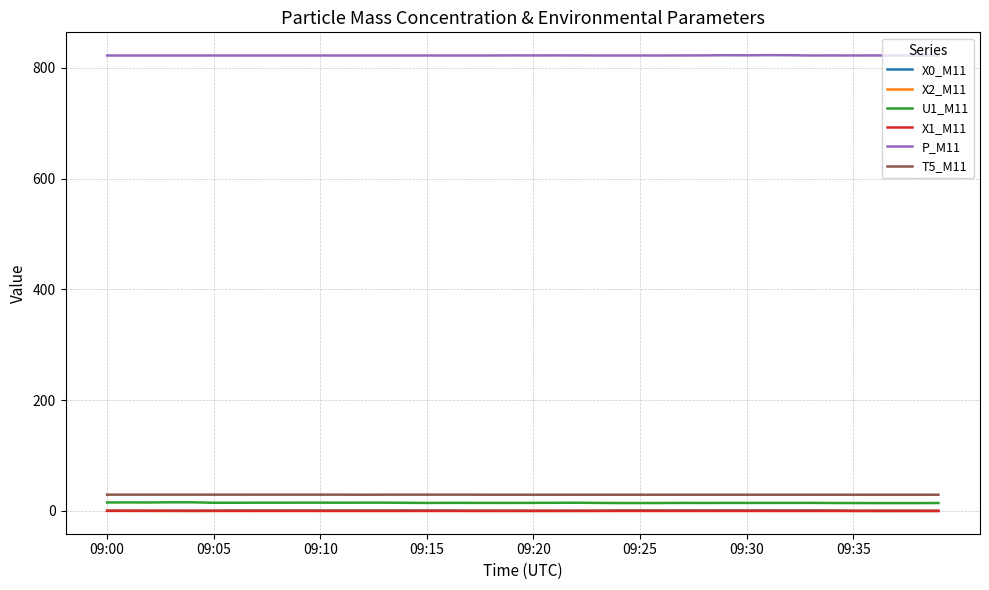

Which series has the largest total across all categories?

P_M11